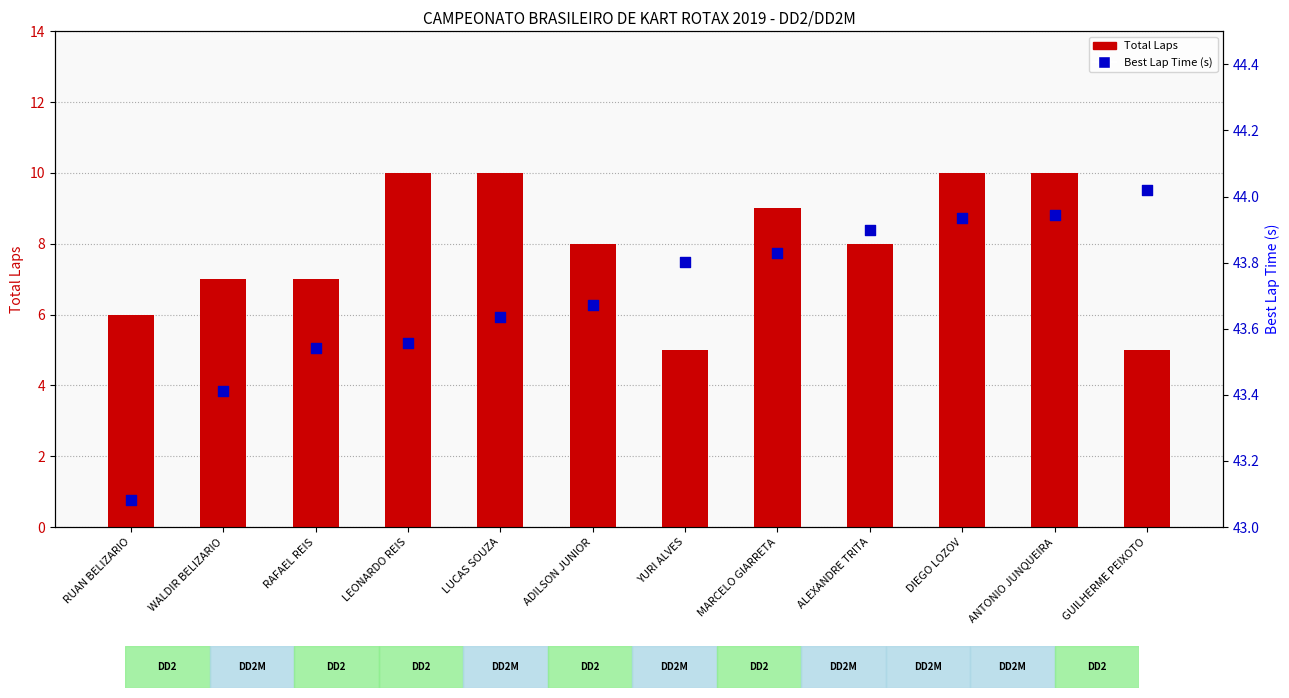

Which series has the largest total across all categories?

Best Lap Time (s)